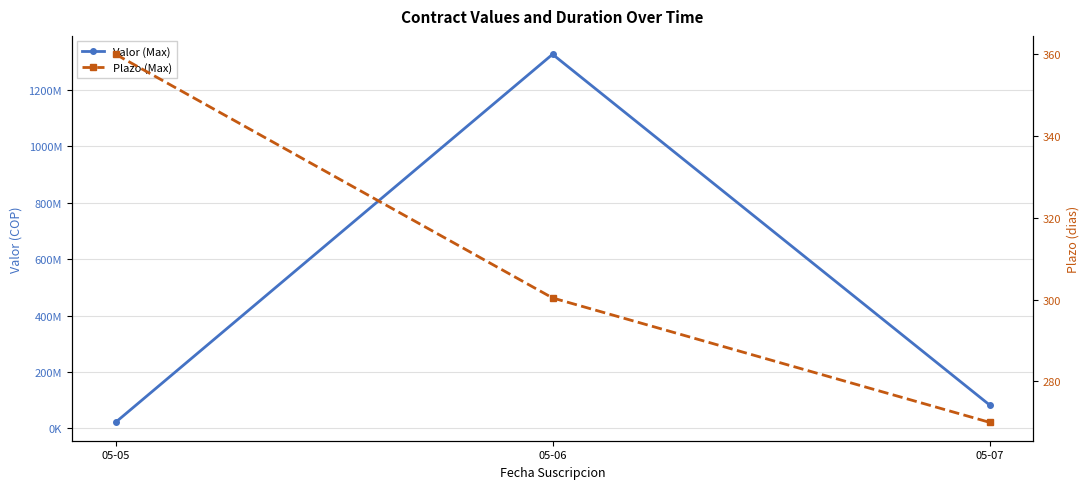

List the series in order of their overall mean, lowest first.

Plazo (Max), Valor (Max)